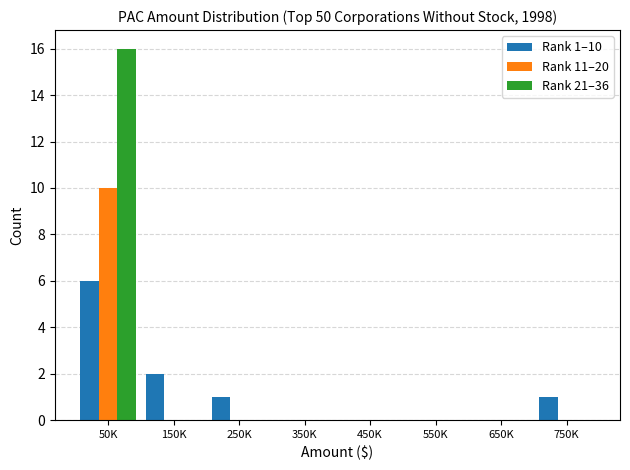

Reading right to left, what are all the values shown in this chart?

Rank 1–10: 750K=1	650K=0	550K=0	450K=0	350K=0	250K=1	150K=2	50K=6
Rank 11–20: 750K=0	650K=0	550K=0	450K=0	350K=0	250K=0	150K=0	50K=10
Rank 21–36: 750K=0	650K=0	550K=0	450K=0	350K=0	250K=0	150K=0	50K=16